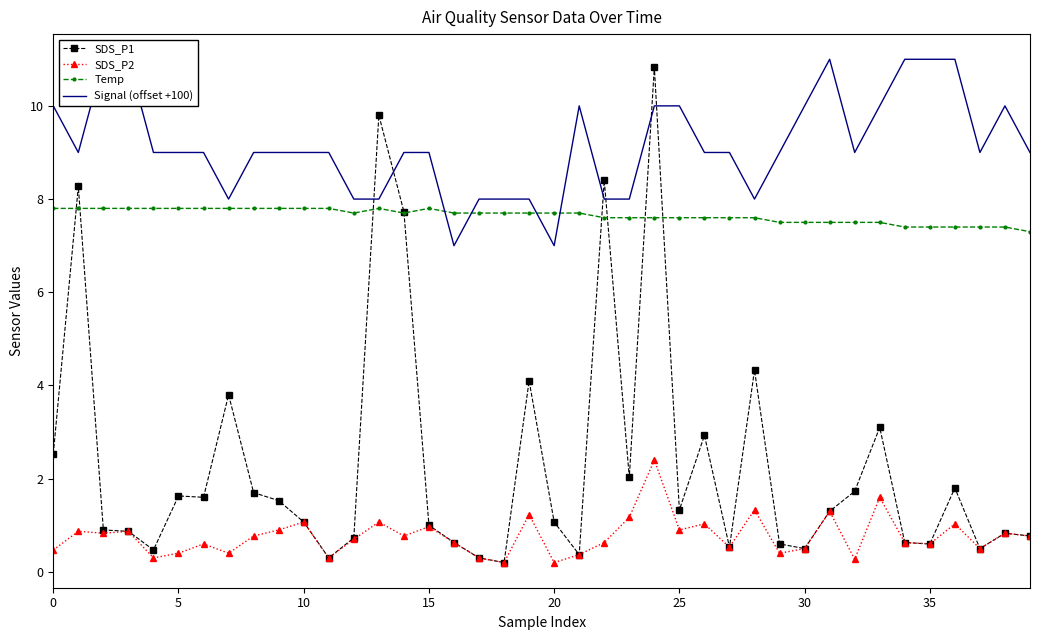

Which category has the lowest value in the Temp series?

39